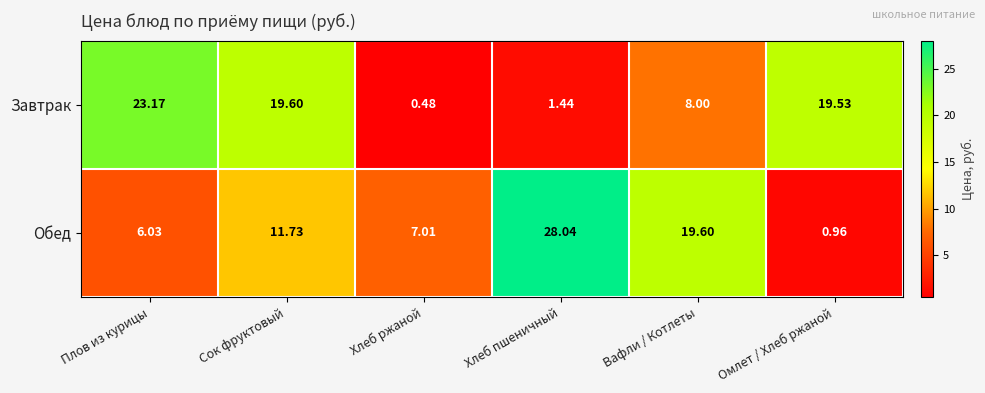

Count the number of categories in the chart.

6